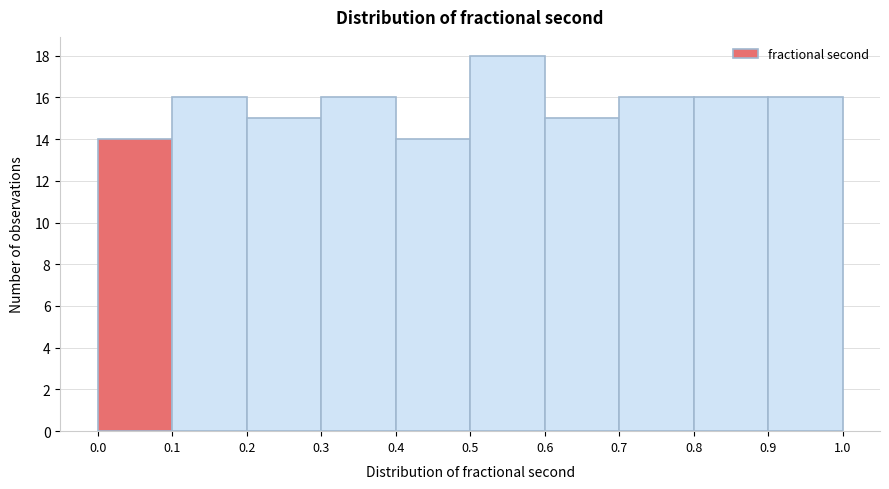

How tall is the bar that spans 0.1 to 0.2 on the x-axis? The values are not printed on the chart, so give them approximately, as read against the axis.

16